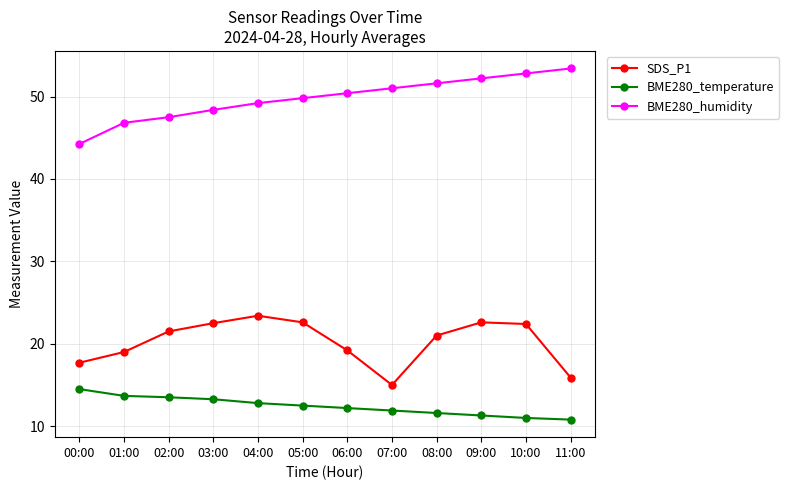

What is the difference between the maximum and second lowest values in the BME280_temperature series?

3.5